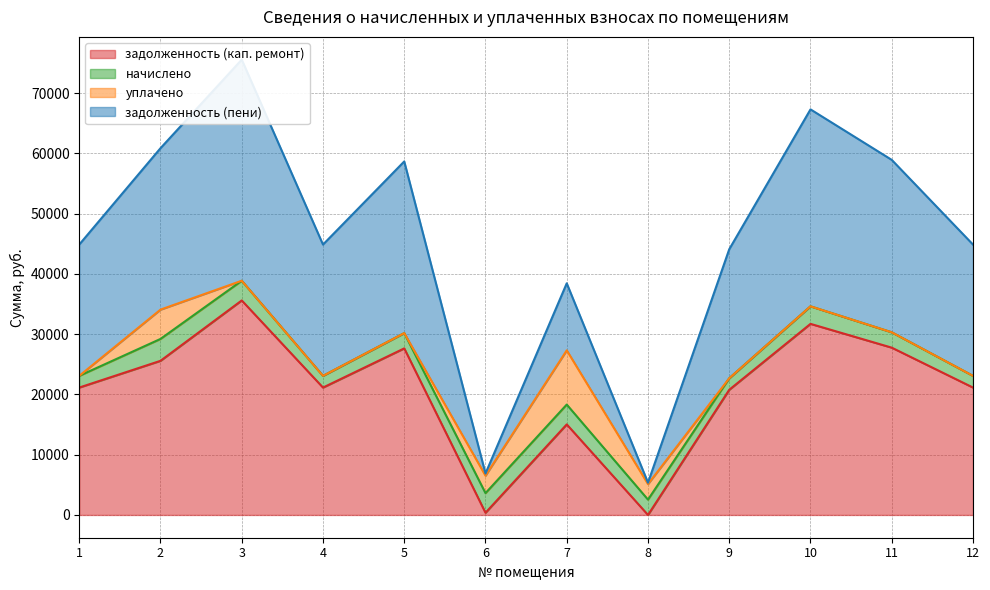

True or false: задолженность (кап. ремонт) has a value of 362.1 at 6.

True